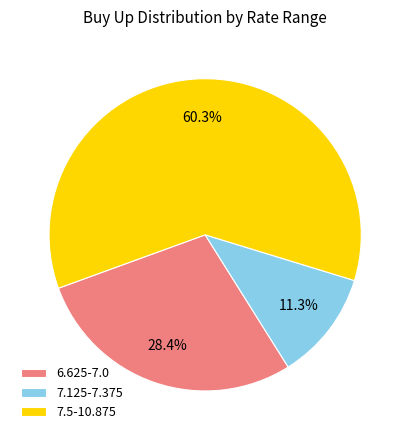

Do 6.625-7.0 and 7.5-10.875 together represent more than half of the pie?

Yes